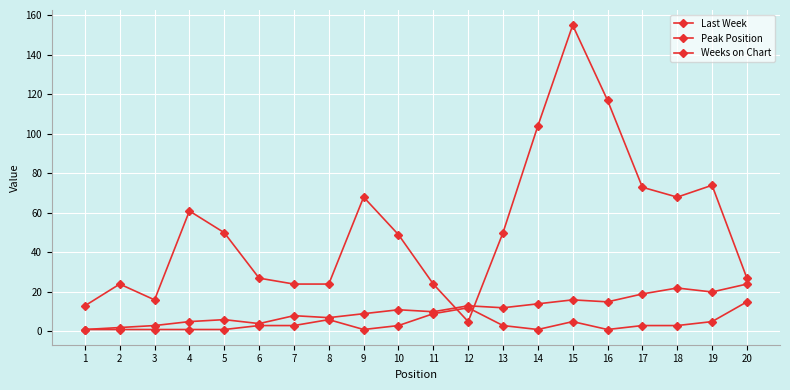

True or false: Peak Position and Last Week intersect in this chart.

False